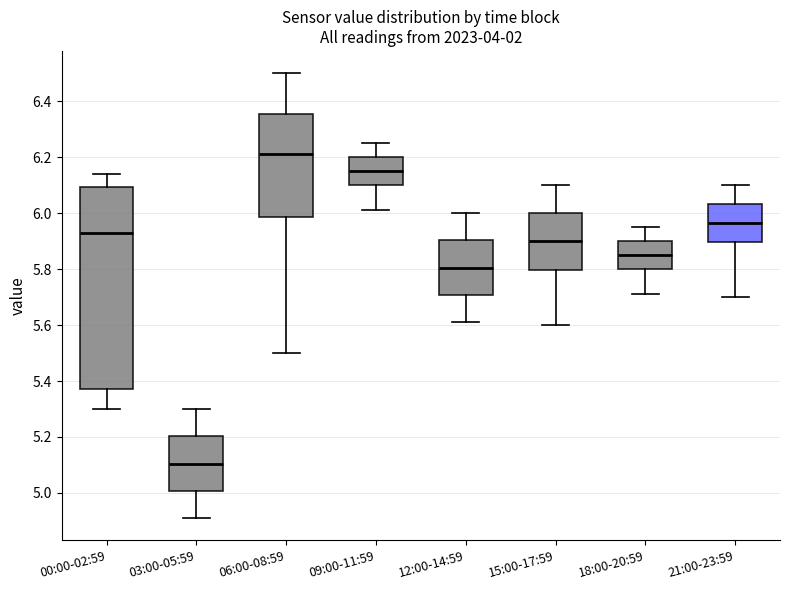

Reading left to right, read every box against the y-axis: the position of its median line, the range the box covers, and the ends of its whiskers. The values are not printed on the chart, so give them approximately, as read against the axis.

00:00-02:59: median 5.94, box 5.38 to 6.10, whiskers 5.30 to 6.14
03:00-05:59: median 5.10, box 5.00 to 5.20, whiskers 4.92 to 5.30
06:00-08:59: median 6.22, box 5.98 to 6.36, whiskers 5.50 to 6.50
09:00-11:59: median 6.16, box 6.10 to 6.20, whiskers 6.02 to 6.26
12:00-14:59: median 5.80, box 5.70 to 5.90, whiskers 5.62 to 6.00
15:00-17:59: median 5.90, box 5.80 to 6.00, whiskers 5.60 to 6.10
18:00-20:59: median 5.86, box 5.80 to 5.90, whiskers 5.72 to 5.96
21:00-23:59: median 5.96, box 5.90 to 6.04, whiskers 5.70 to 6.10